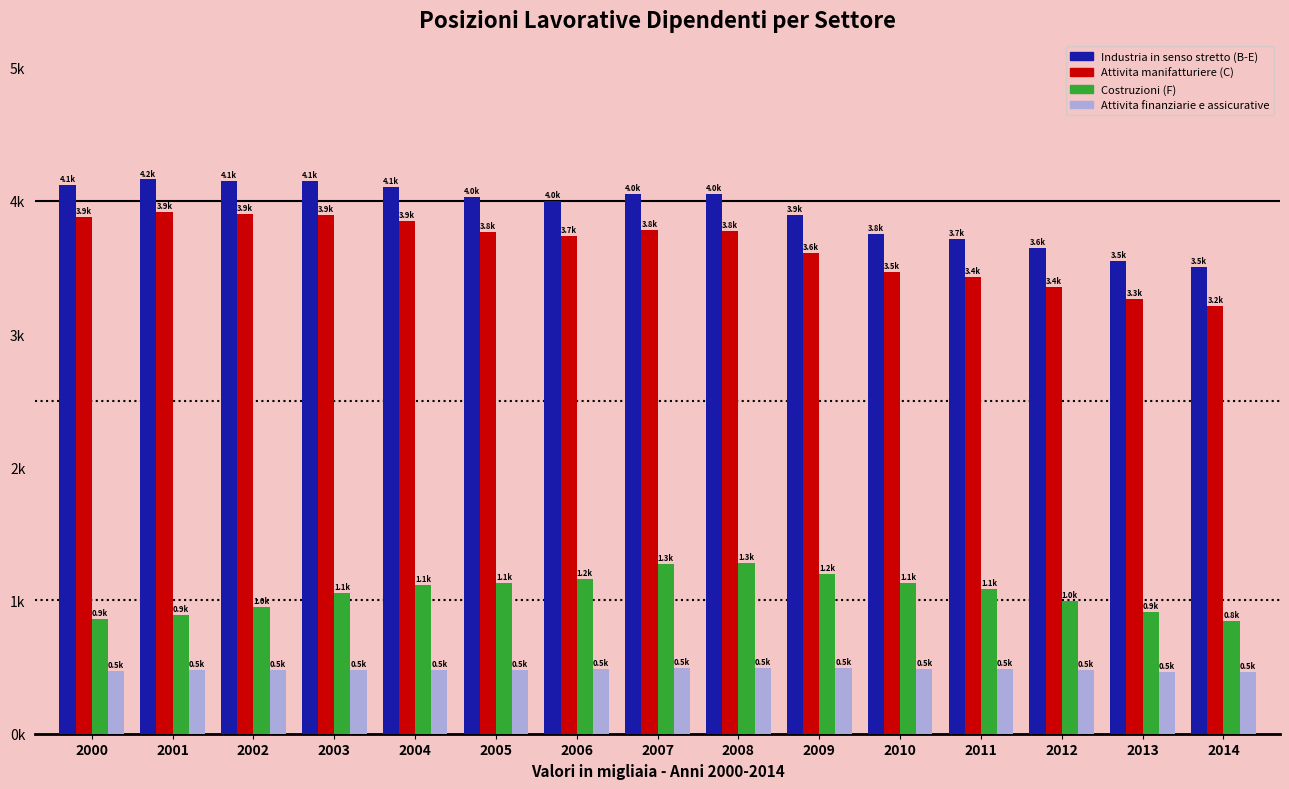

Are the bars grouped side by side (vs. stacked)?

Yes